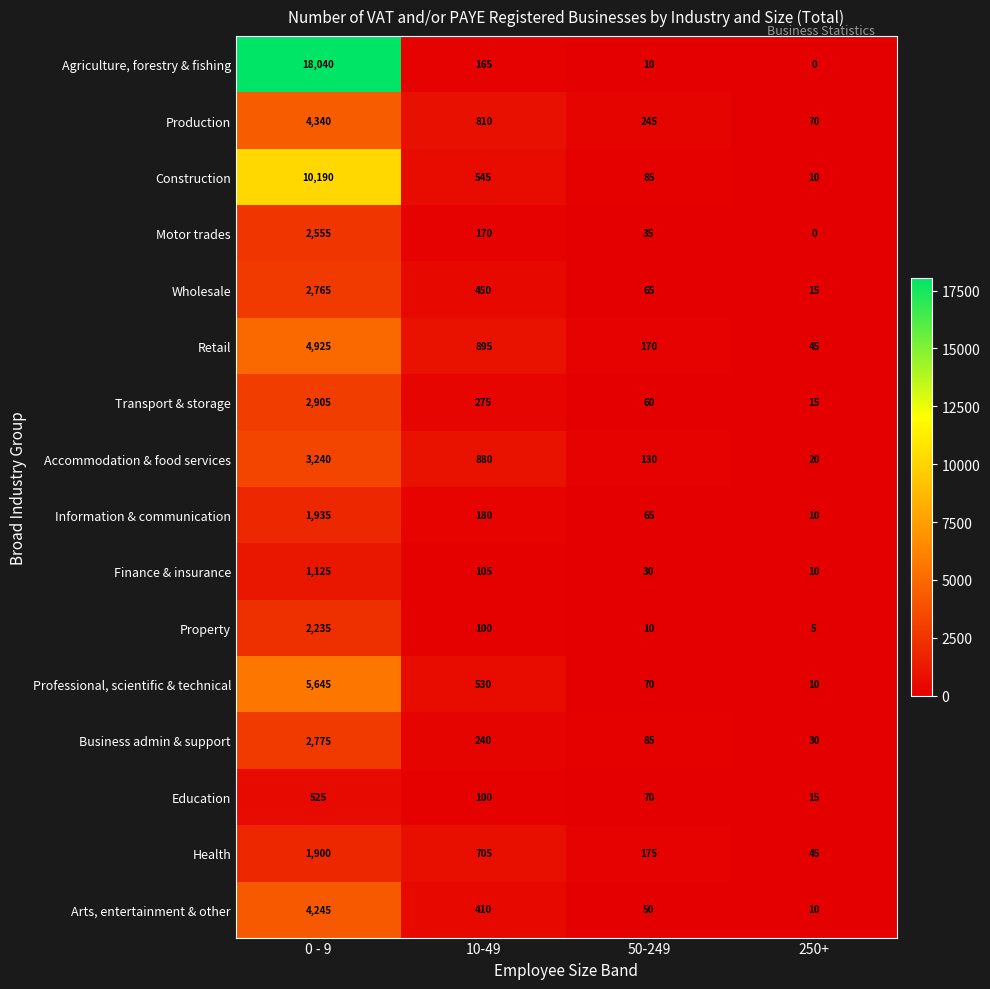

At which label is Transport & storage closest to 1460?

10-49